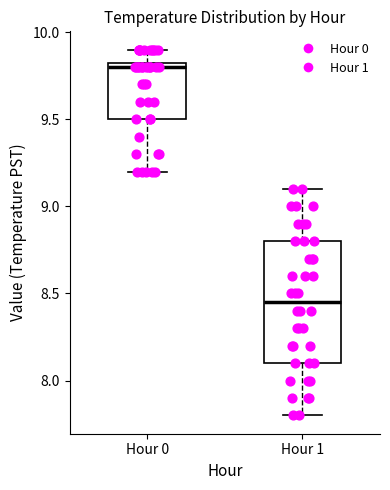

Reading left to right, transcribe this box plot: for each box, give where its median line is, the range the box spans, and where its two whiskers end, as read against the y-axis. The values are not printed on the chart, so give them approximately, as read against the axis.

Hour 0: median 9.80, box 9.50 to 9.85, whiskers 9.20 to 9.90
Hour 1: median 8.45, box 8.10 to 8.80, whiskers 7.80 to 9.10